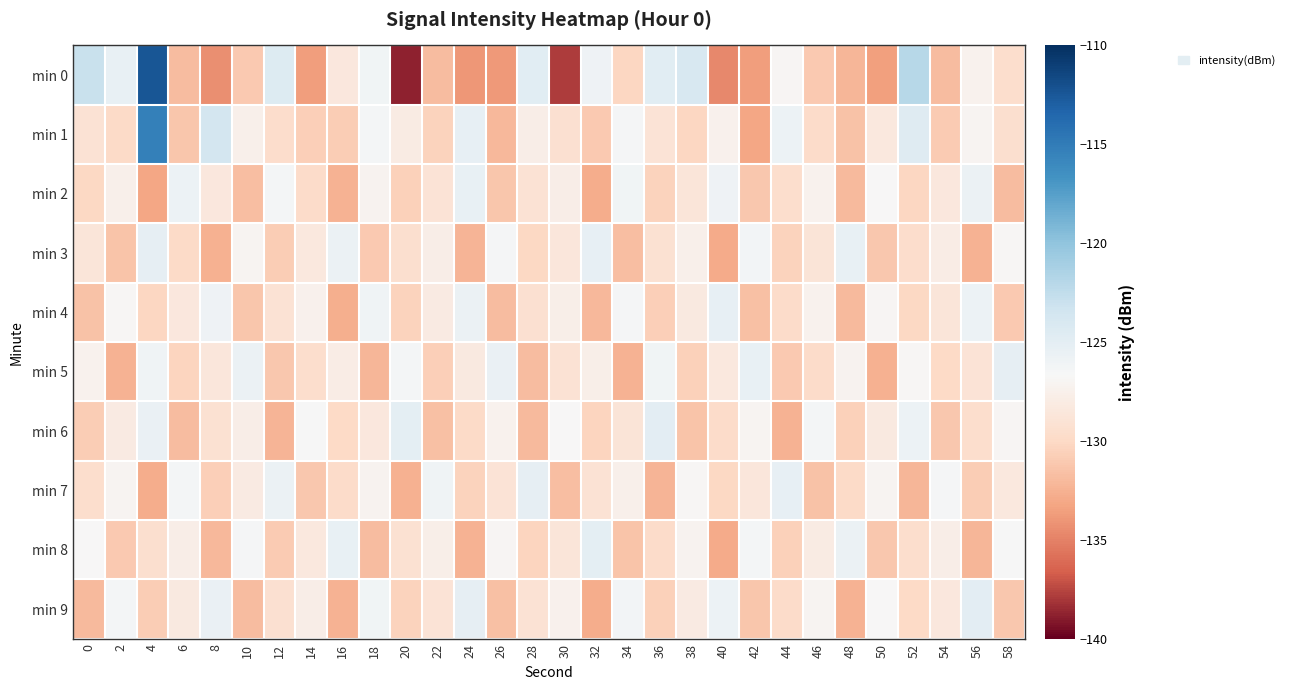

What is the smallest value displayed?

-138.7